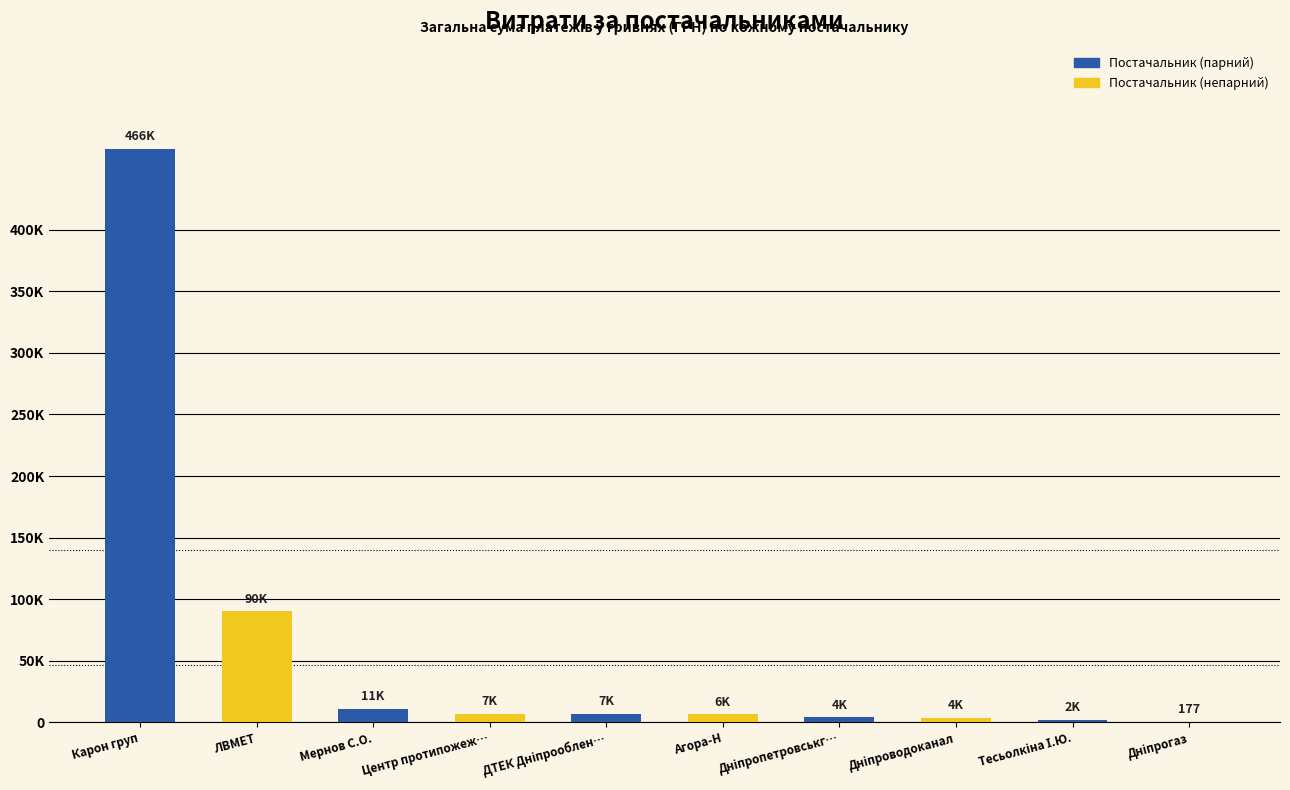

How many data points are less than 6778?

5